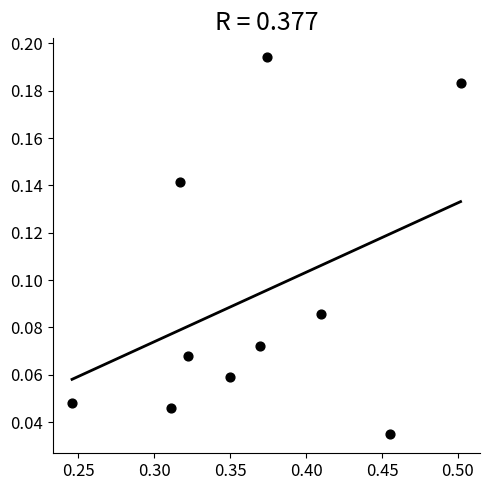

What is the average X value?

0.4